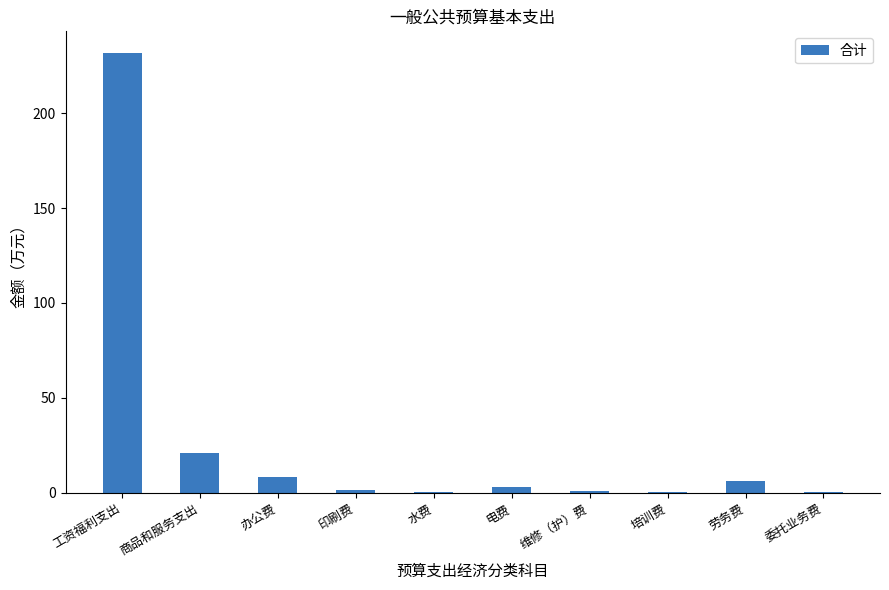

What is the greatest value displayed?

231.6